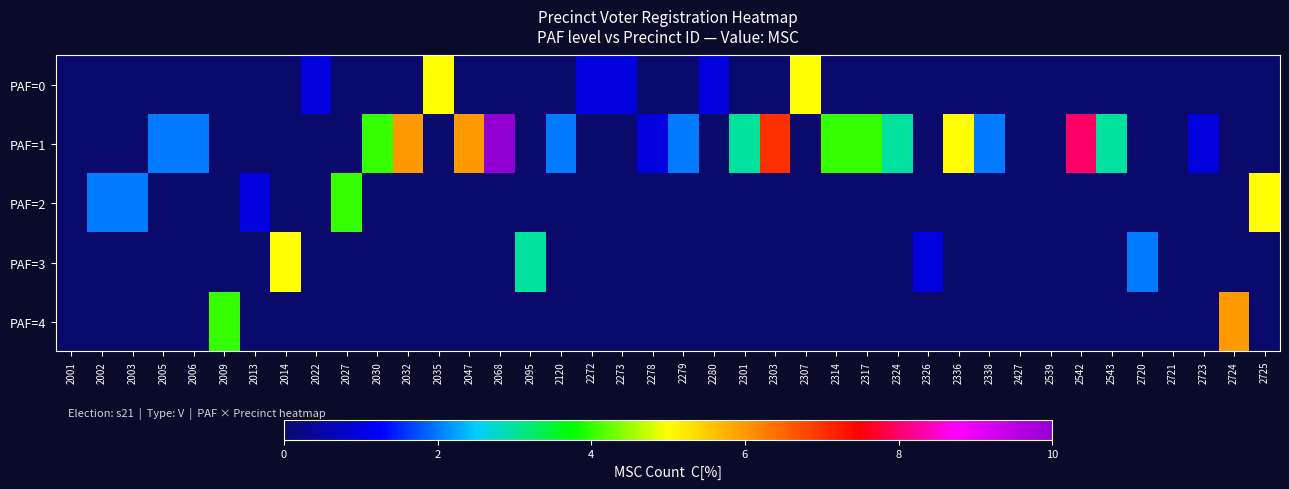

Which series has the widest spread of values?

PAF=1